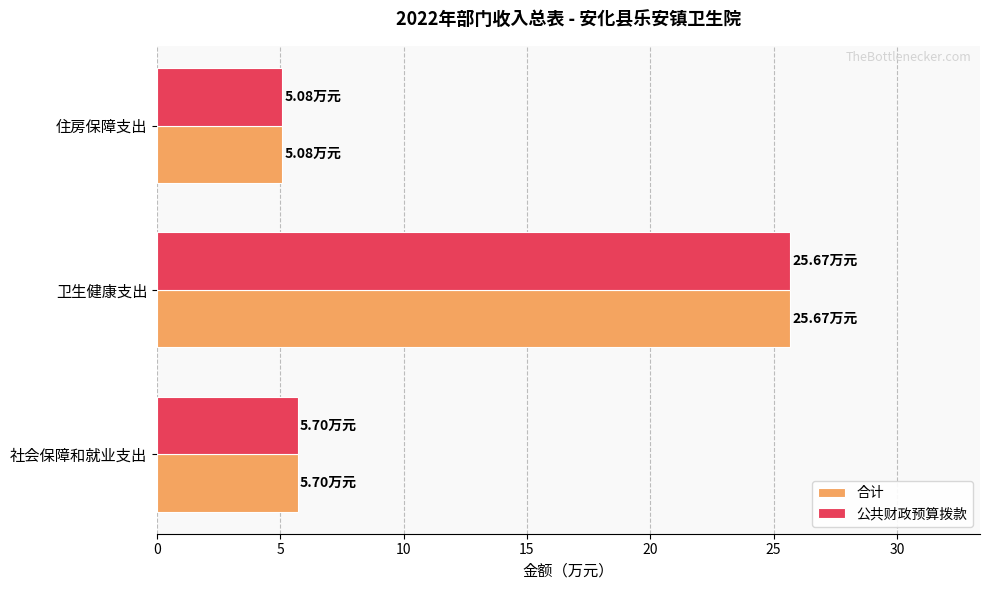

Which category has the highest value in the 公共财政预算拨款 series?

卫生健康支出